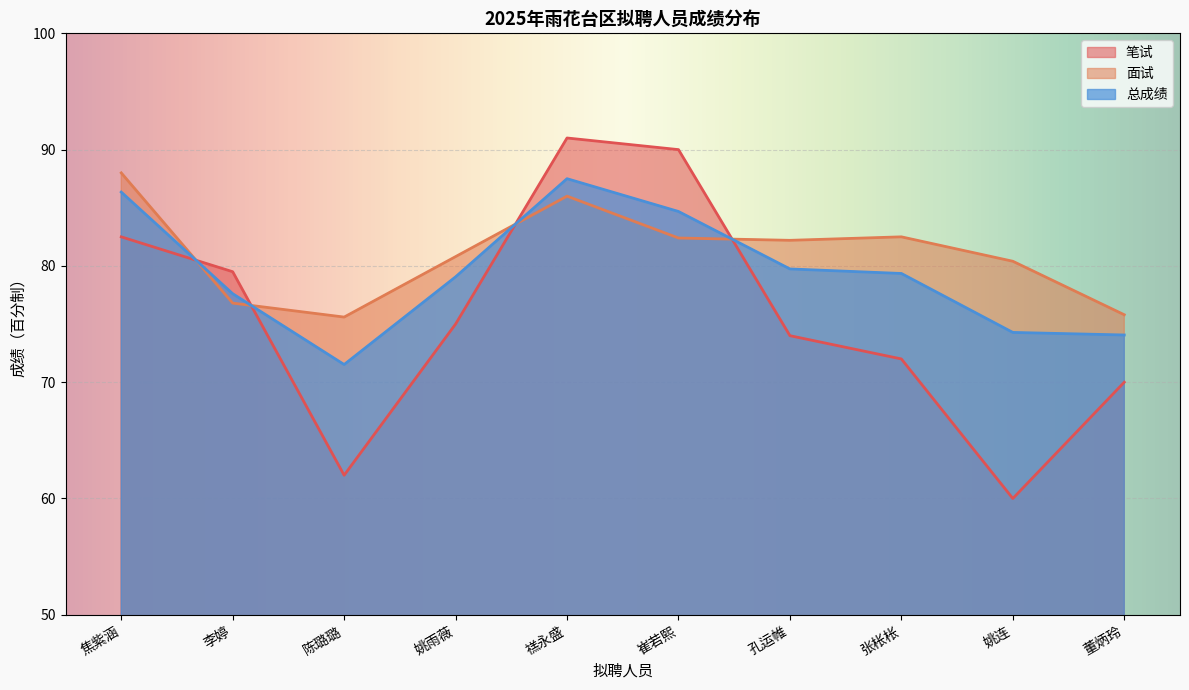

After their last crossing, which series has the higher values: 笔试 or 面试?

面试